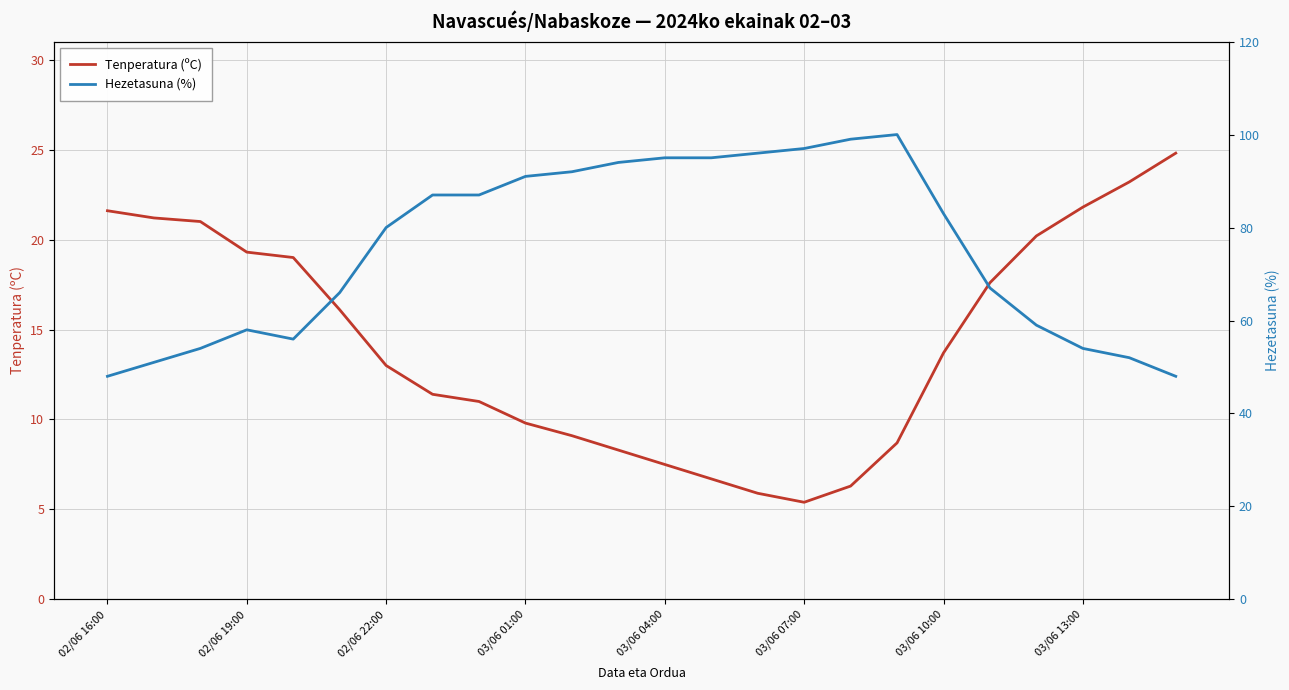

What is the value of the Tenperatura (ºC) point at the 16th from the left?

5.4